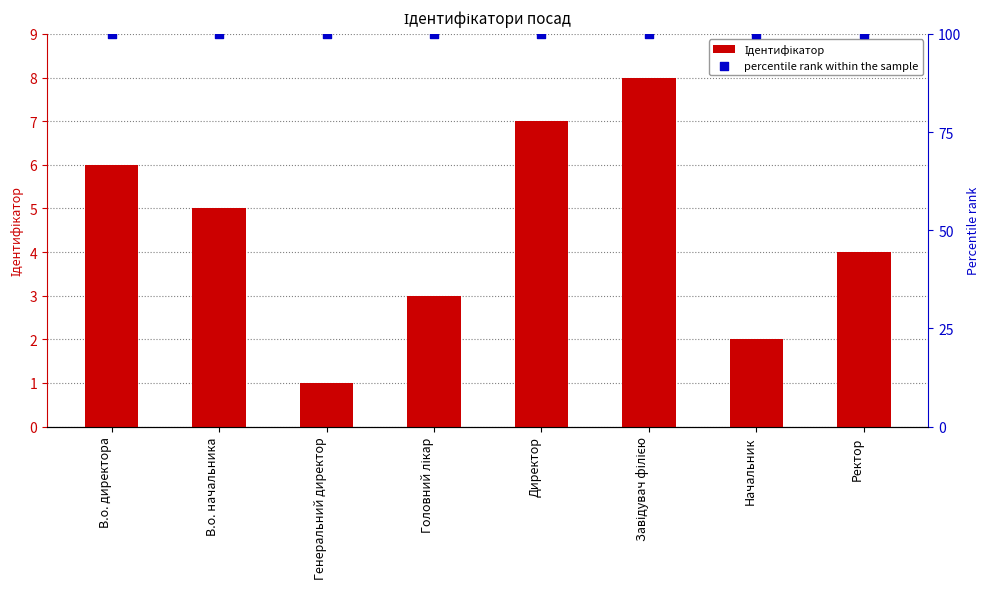

Which series reaches the maximum Y coordinate?

percentile rank within the sample